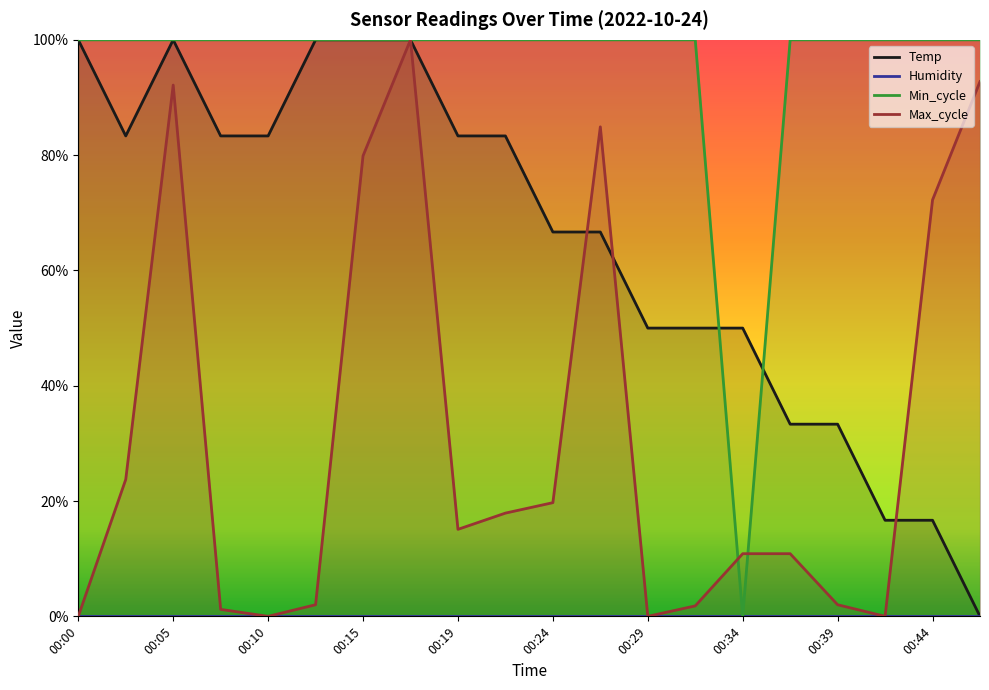

At which label does Min_cycle reach its peak?

00:00